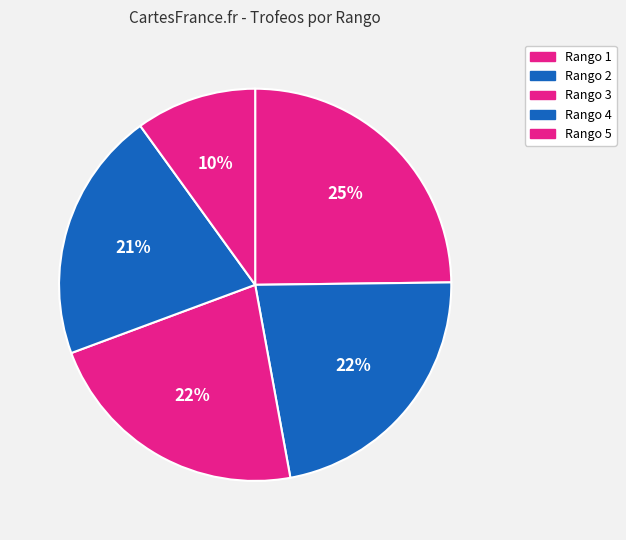

Count the number of slices in the pie.

5